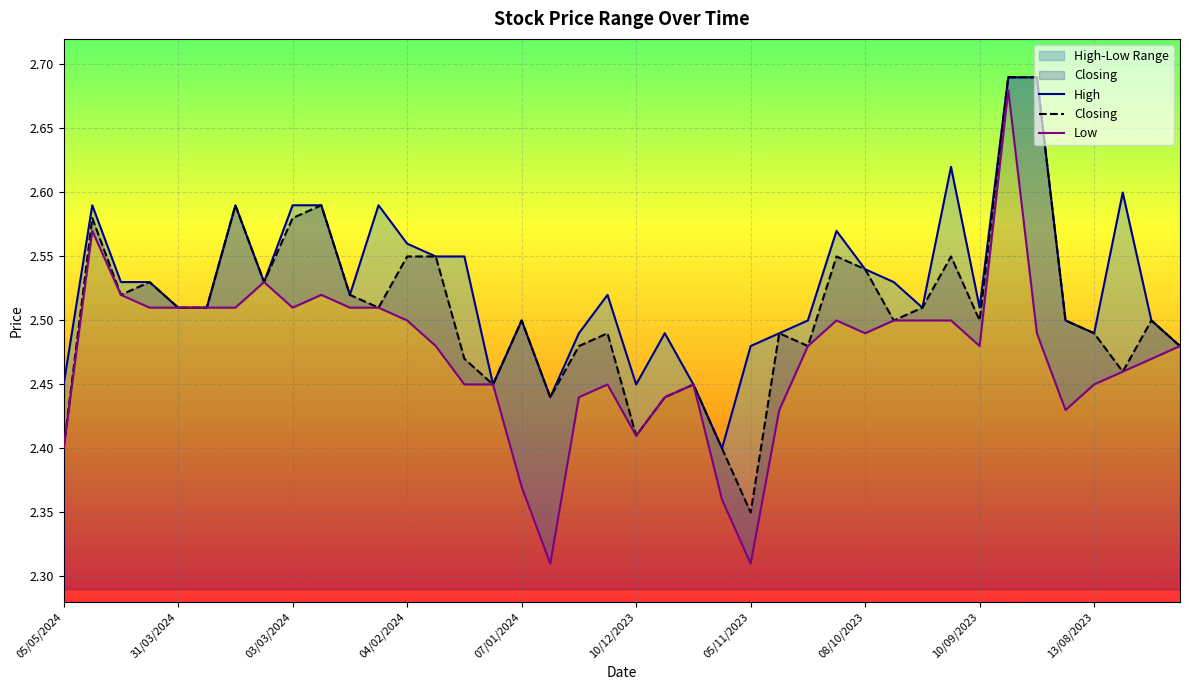

Is it true that Low equals 2.5 at 15/10/2023?

True